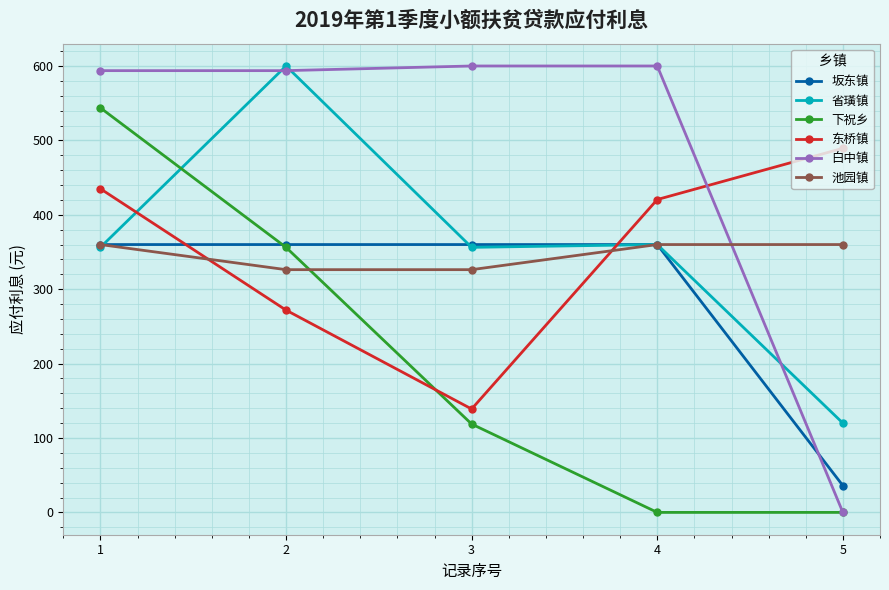

Is the value of 池园镇 at 1 greater than the value of 省璜镇 at 2?

No